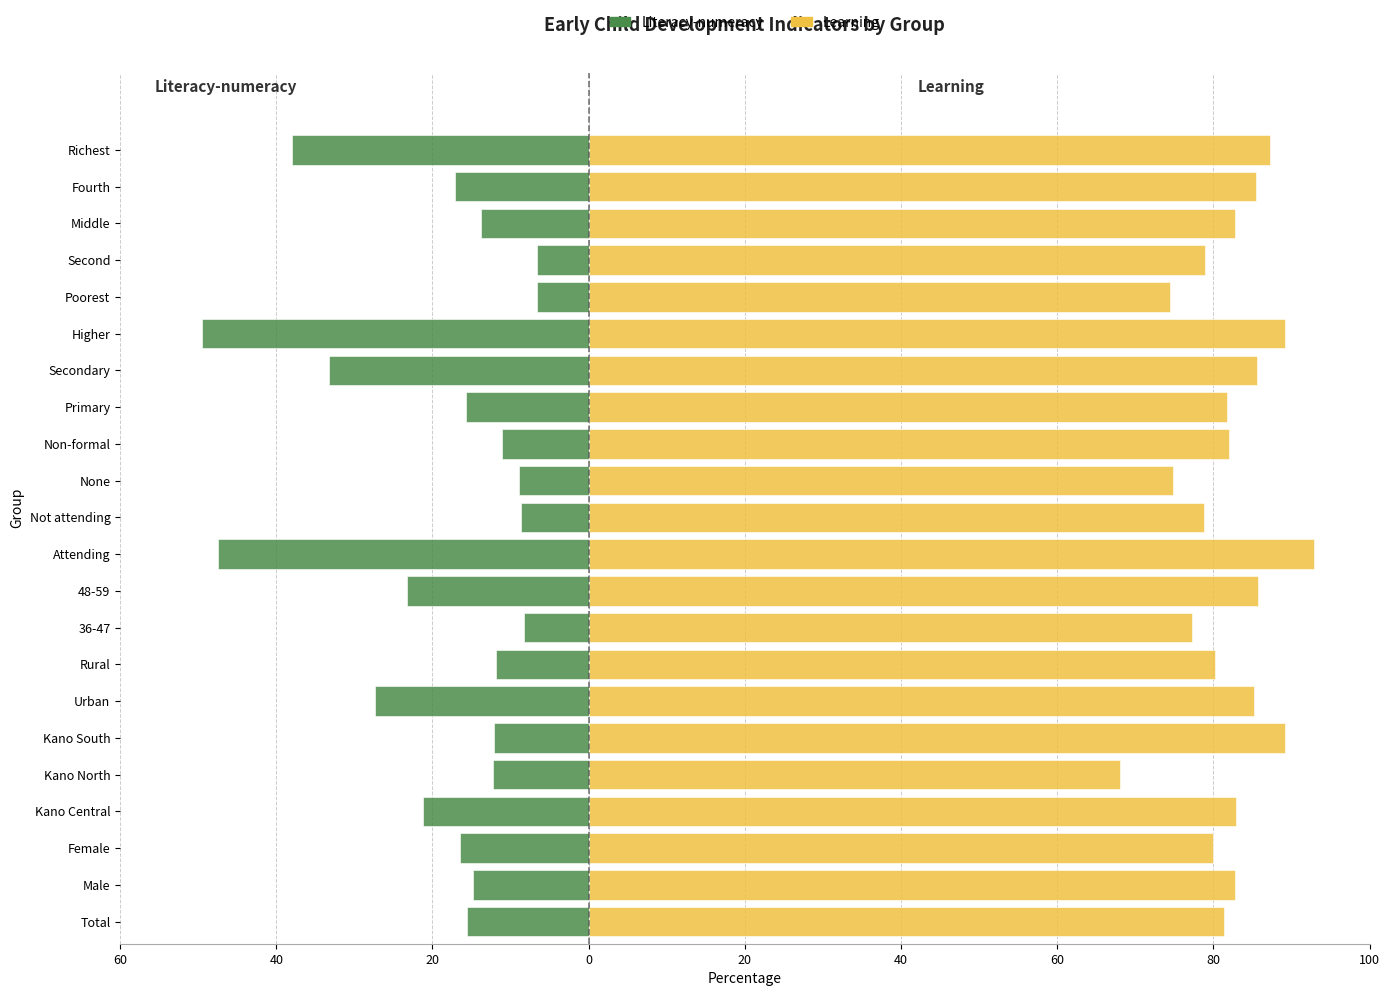

The Literacy-numeracy series shows -19.7 at Attending. True or false?

False